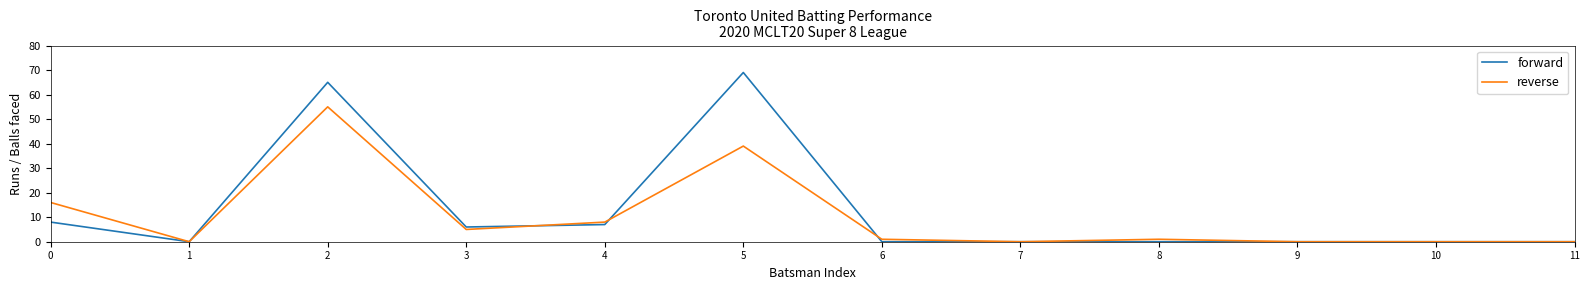

What is the sum of all reverse values?

125